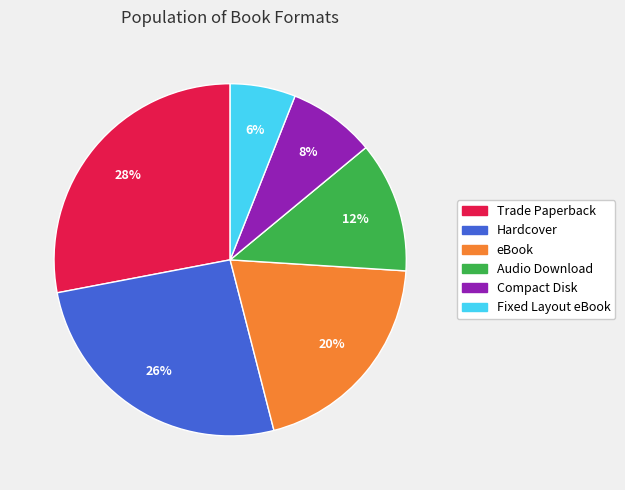

What is the smallest slice in the pie chart?

Fixed Layout eBook